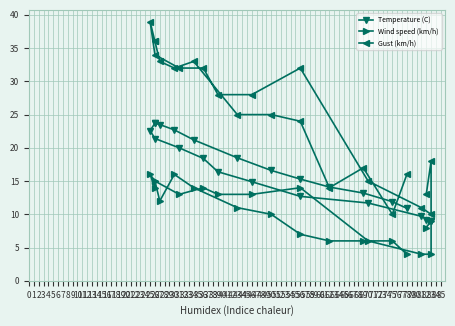

The Temperature (C) series shows 12.7 at 56. True or false?

True